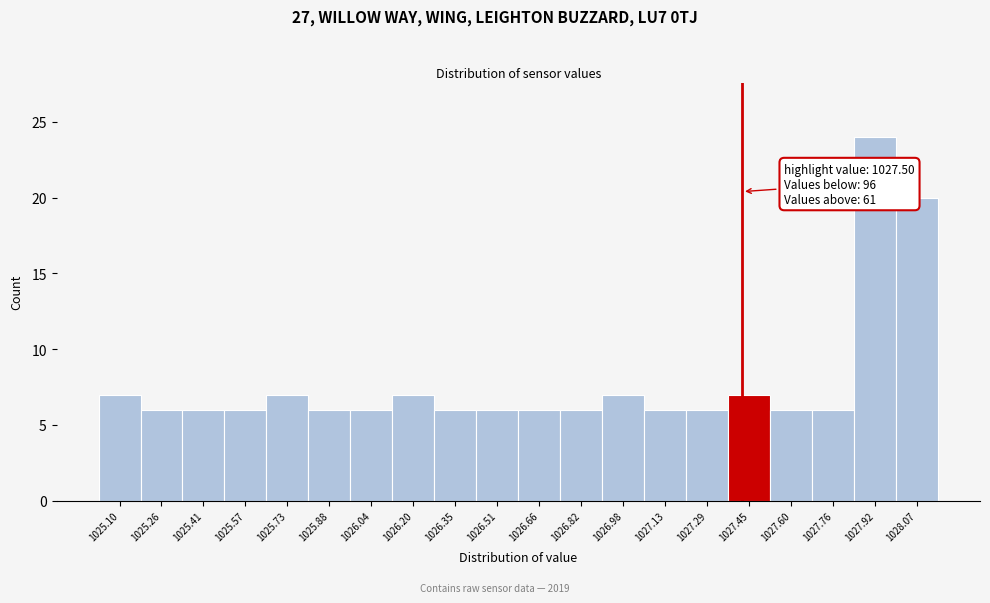

Reading right to left, list all the values displayed in this chart.

1028.07=20	1027.92=24	1027.76=6	1027.60=6	1027.45=7	1027.29=6	1027.13=6	1026.98=7	1026.82=6	1026.66=6	1026.51=6	1026.35=6	1026.20=7	1026.04=6	1025.88=6	1025.73=7	1025.57=6	1025.41=6	1025.26=6	1025.10=7